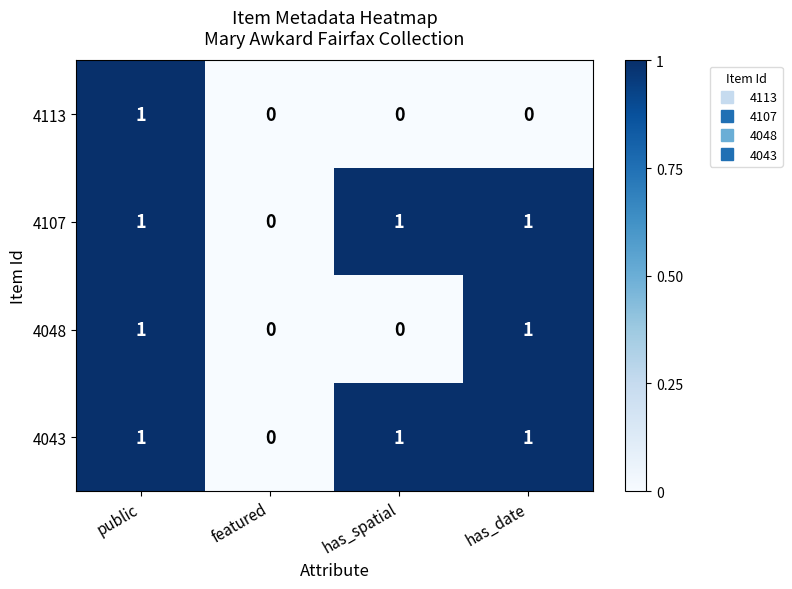

What is the total value across all series at public?

4